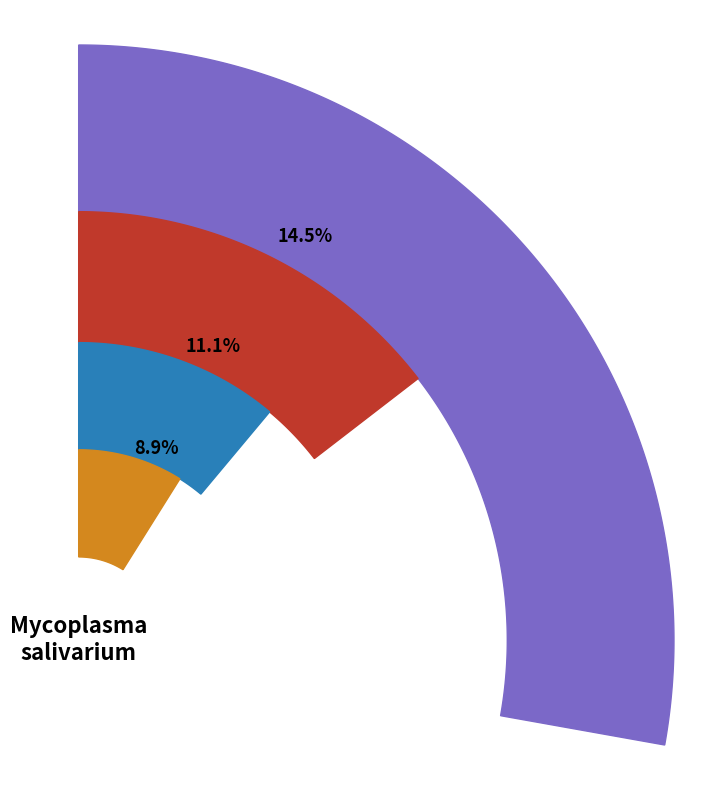

Which has a higher value, pct05 or pct85?

pct05